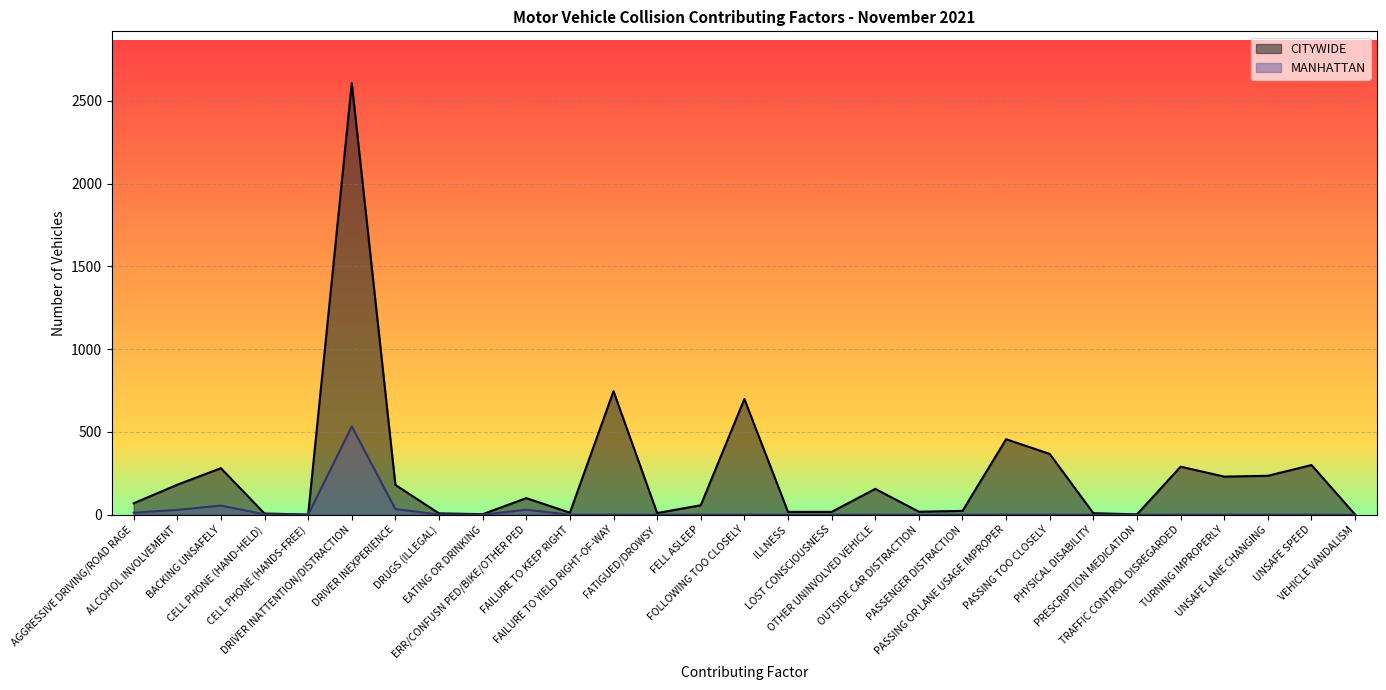

How many data points in CITYWIDE are above 69?

14